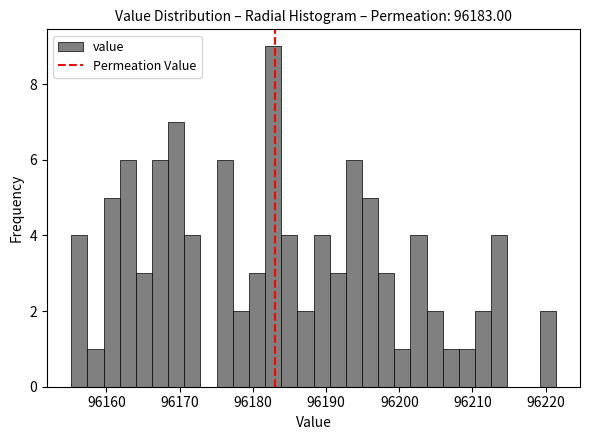

Around what value on the x-axis is the tallest bar? Give the approximate position of its centre, as read against the axis.

96183